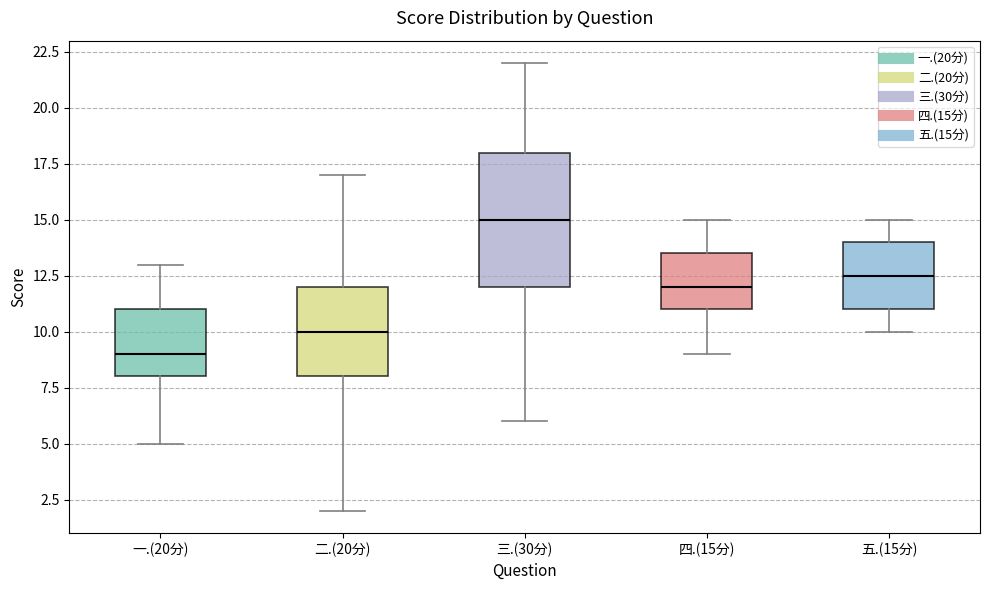

Reading left to right, read every box against the y-axis: the position of its median line, the range the box covers, and the ends of its whiskers. The values are not printed on the chart, so give them approximately, as read against the axis.

一.(20分): median 9.0, box 8.0 to 11.0, whiskers 5.0 to 13.0
二.(20分): median 10.0, box 8.0 to 12.0, whiskers 2.0 to 17.0
三.(30分): median 15.0, box 12.0 to 18.0, whiskers 6.0 to 22.0
四.(15分): median 12.0, box 11.0 to 13.5, whiskers 9.0 to 15.0
五.(15分): median 12.5, box 11.0 to 14.0, whiskers 10.0 to 15.0